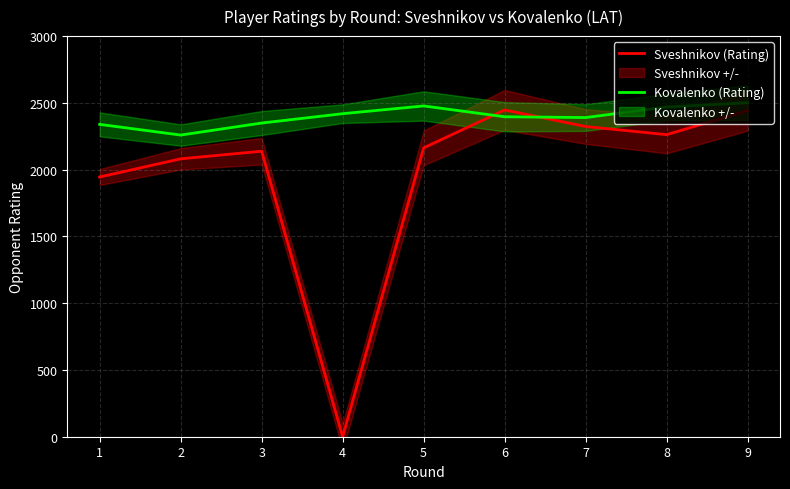

How many data points in Kovalenko (Rating) are less than 2396?

4